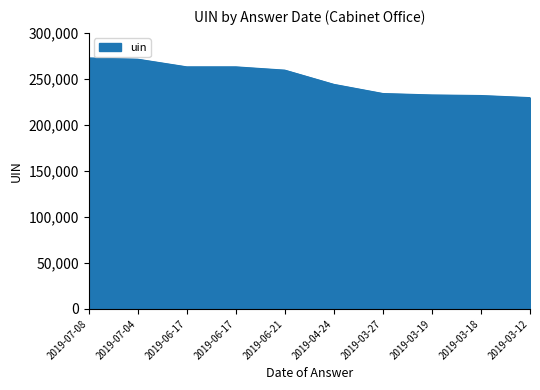

Does the chart have visible grid lines?

No